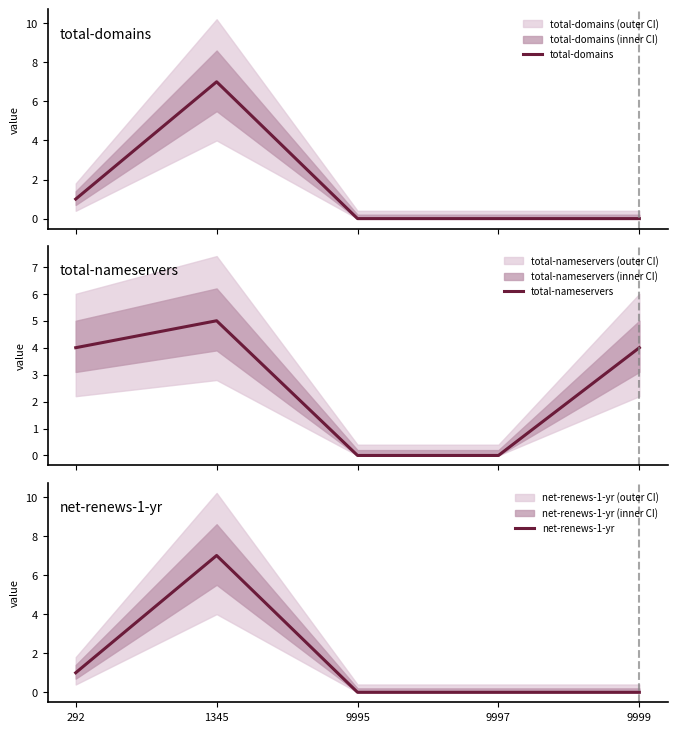

Is it true that net-renews-1-yr equals 3 at 9997?

False